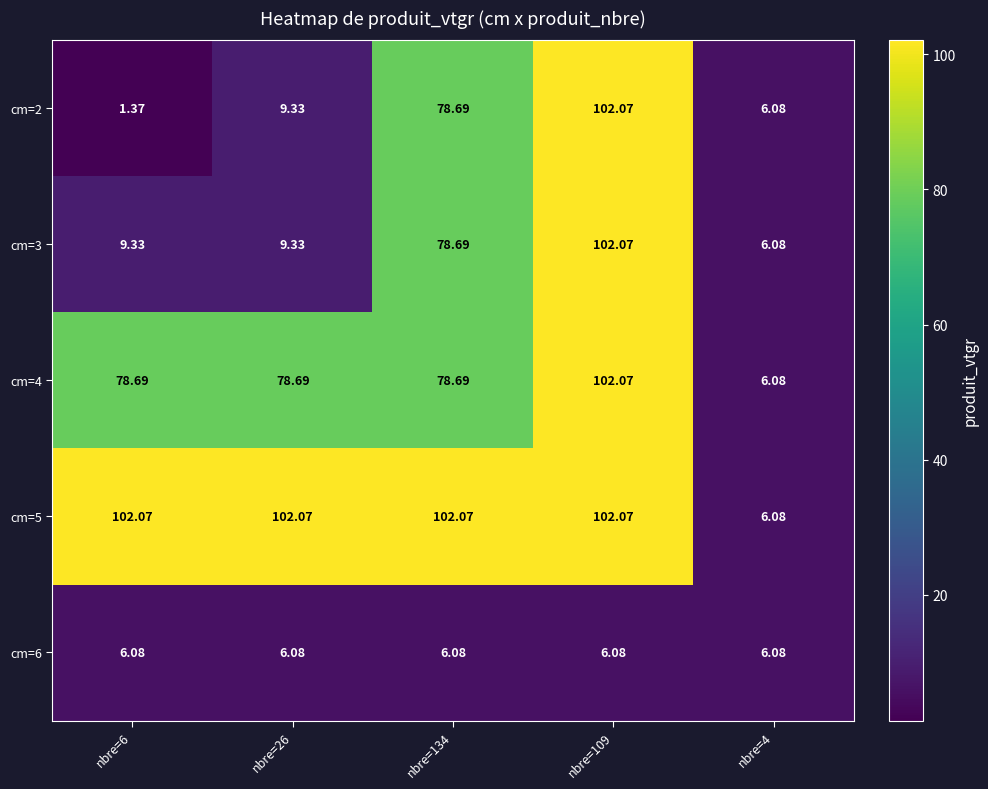

Is the value of cm=5 at nbre=6 greater than the value of cm=6 at nbre=134?

Yes